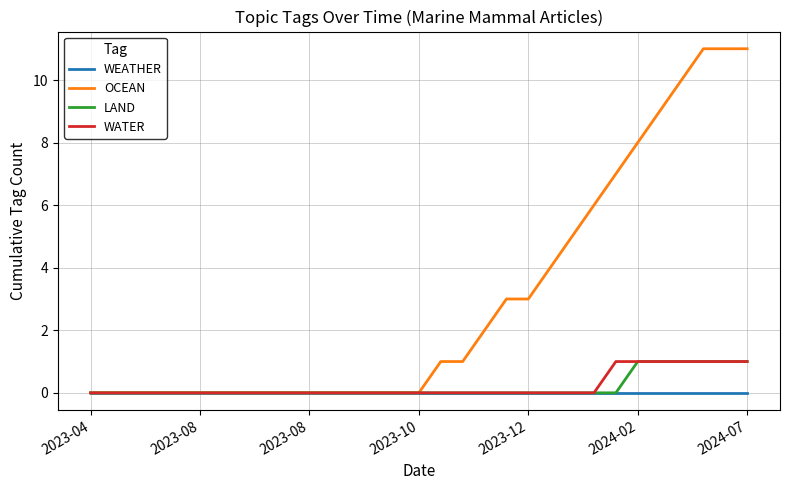

Does the chart have visible grid lines?

Yes